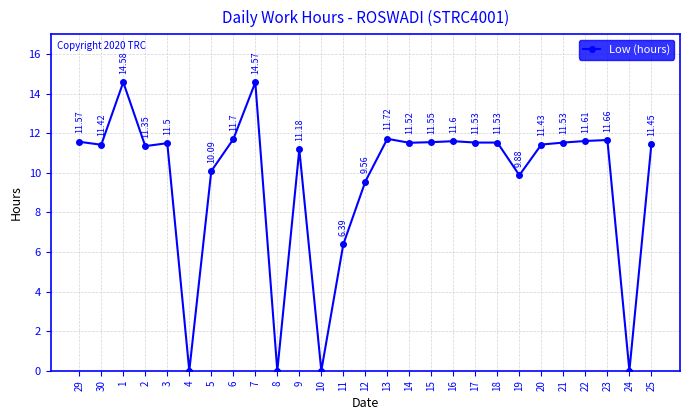

Which has a higher value, 20 or 3?

3